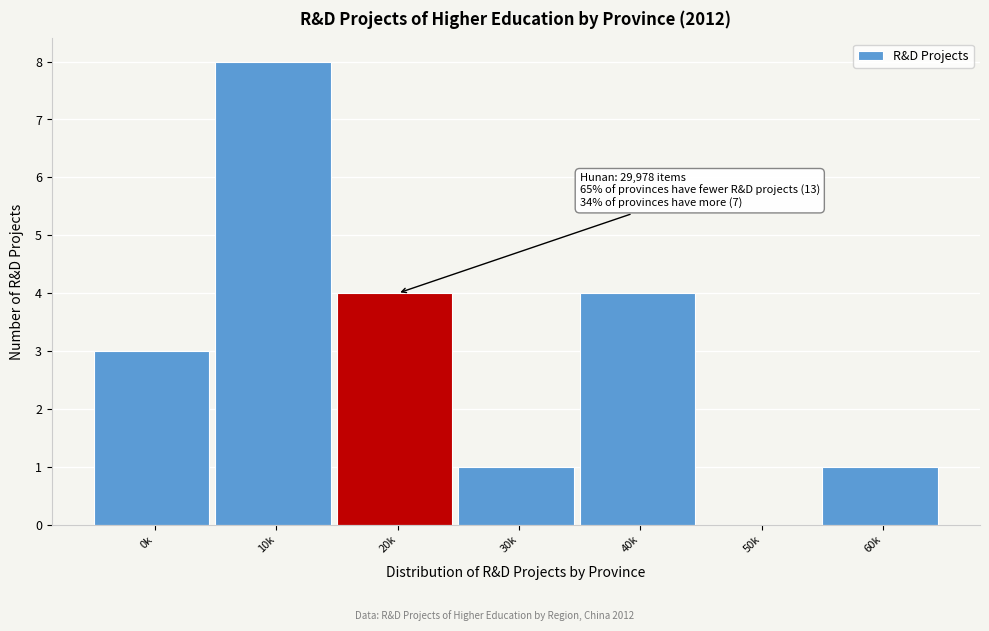

Reading left to right, list all the values displayed in this chart.

0k=3	10k=8	20k=4	30k=1	40k=4	50k=0	60k=1